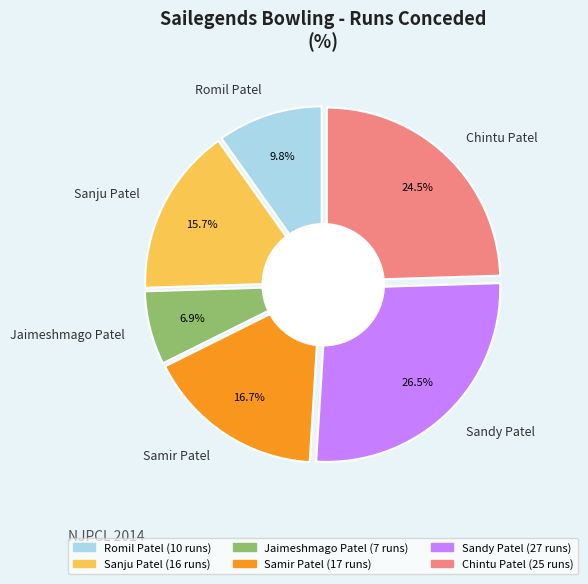

Is Samir Patel the majority of the pie?

No